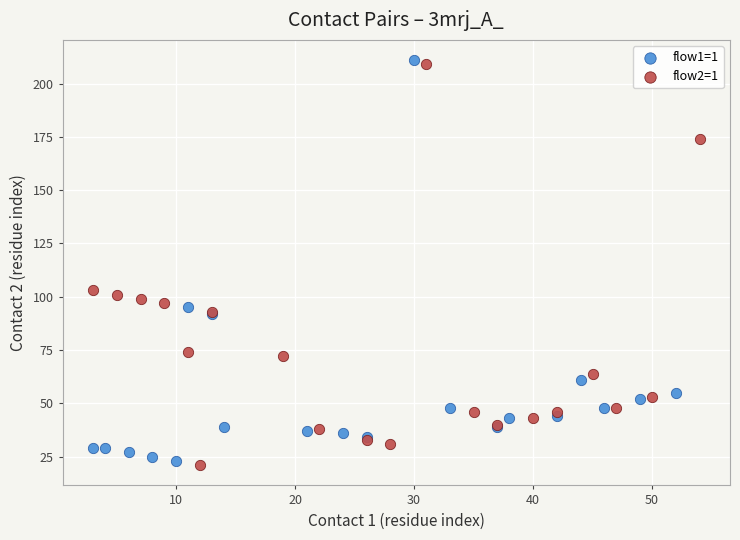

What are all the series names shown in the legend?

flow1=1, flow2=1